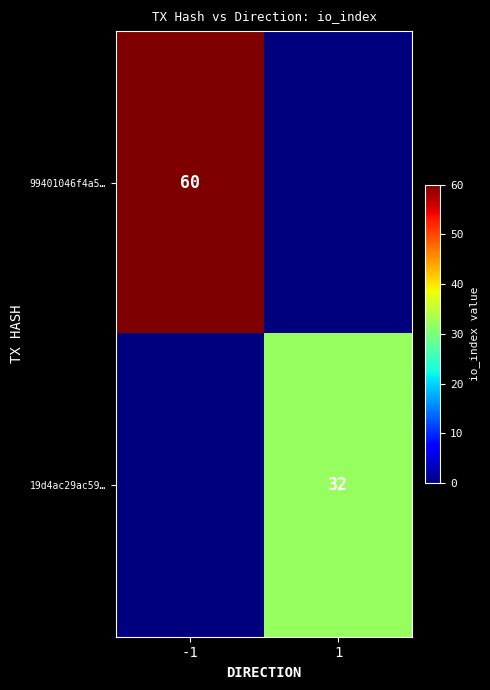

True or false: 19d4ac29ac59… has a value of 8 at 1.

False